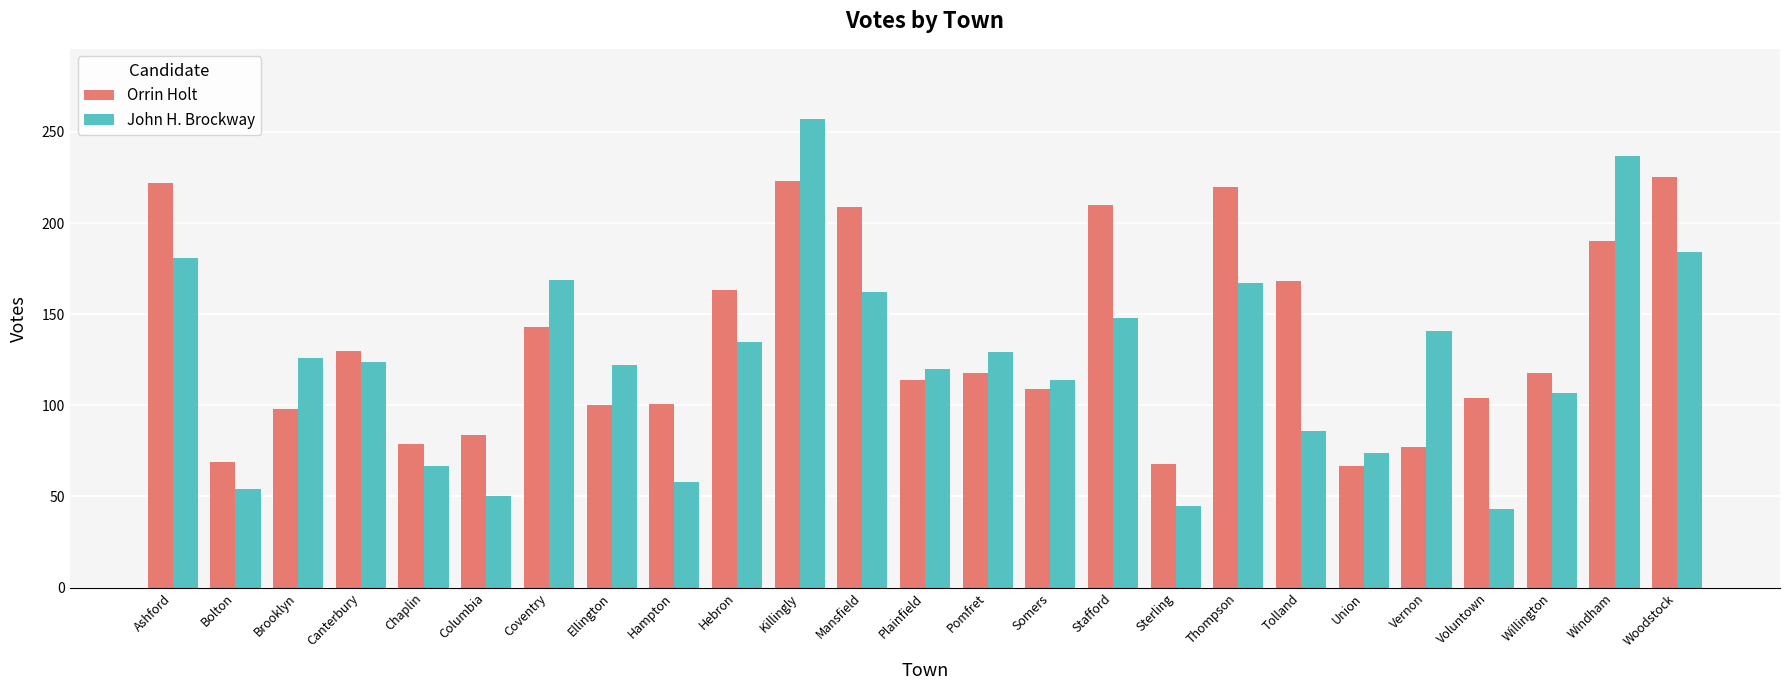

Rank the series by their maximum value, from highest to lowest.

John H. Brockway, Orrin Holt